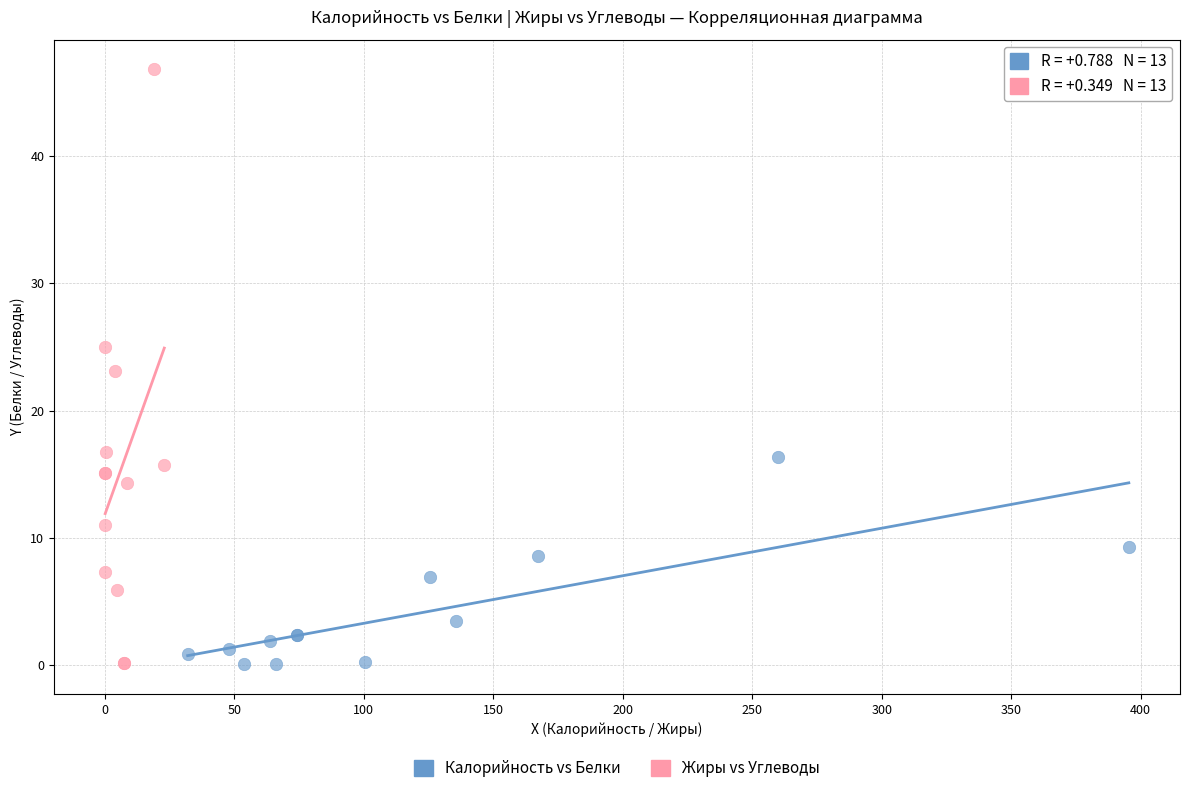

What are all the series names shown in the legend?

Калорийность vs Белки, Жиры vs Углеводы